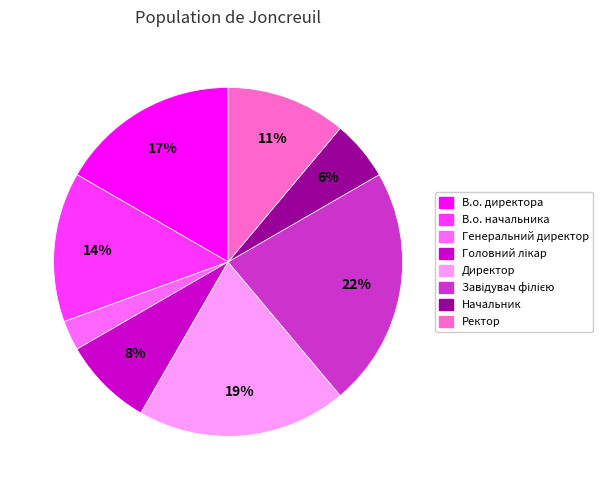

To the nearest percent, what is the difference between the largest and smallest slice percentages?

19%